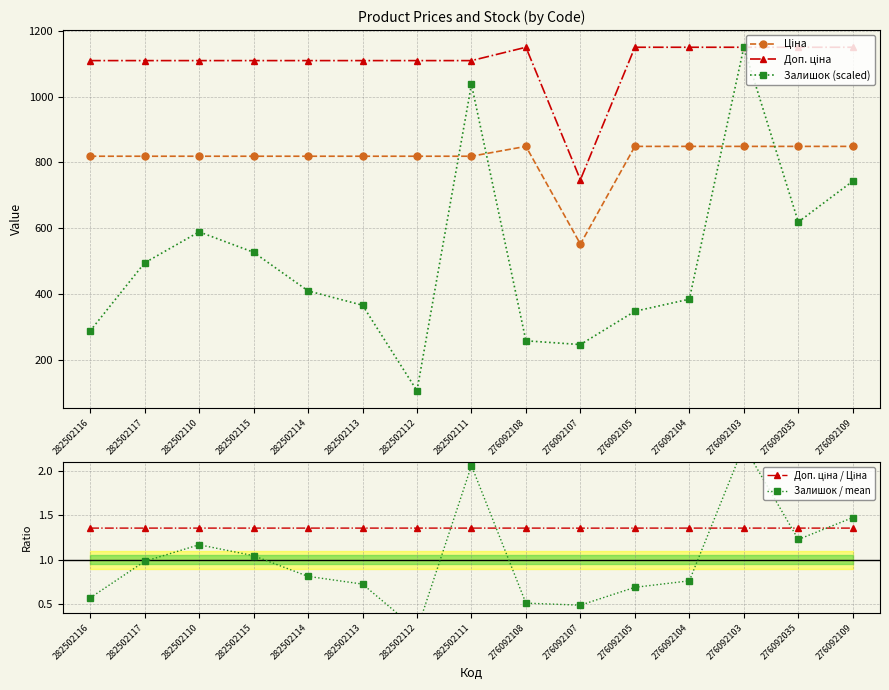

What is the value of the Ціна point at the 9th from the left?

848.4